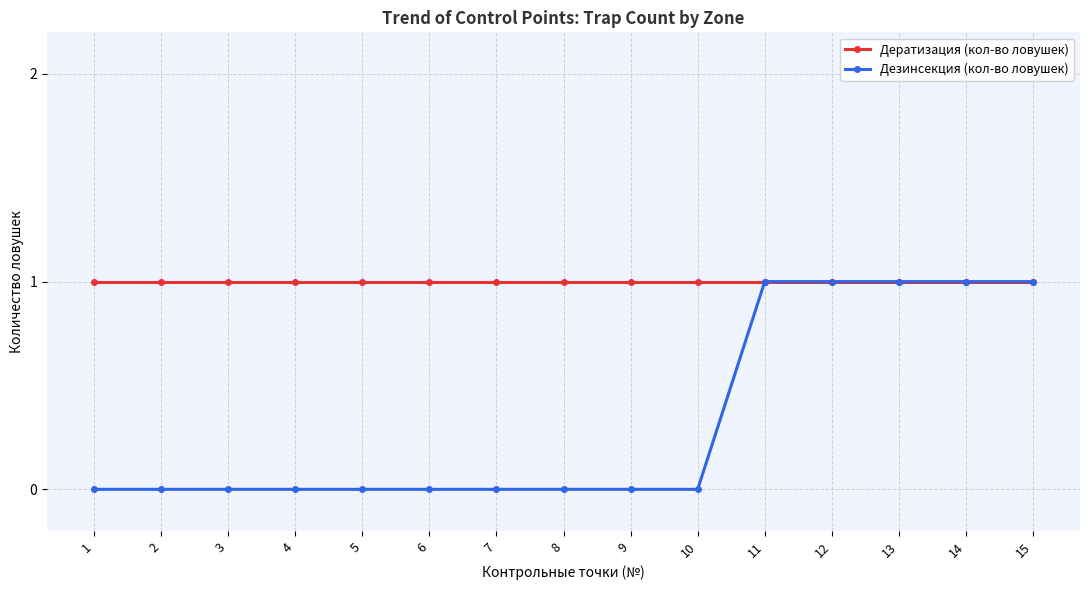

The value of Дератизация (кол-во ловушек) at 14 is 1. True or false?

True